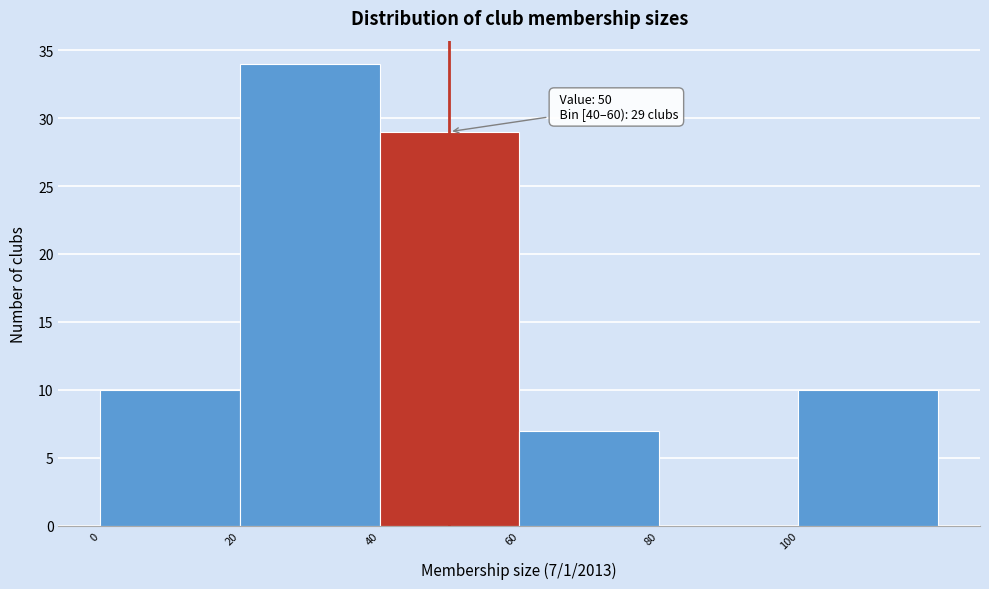

Which range on the x-axis has the tallest bar?

20 to 40